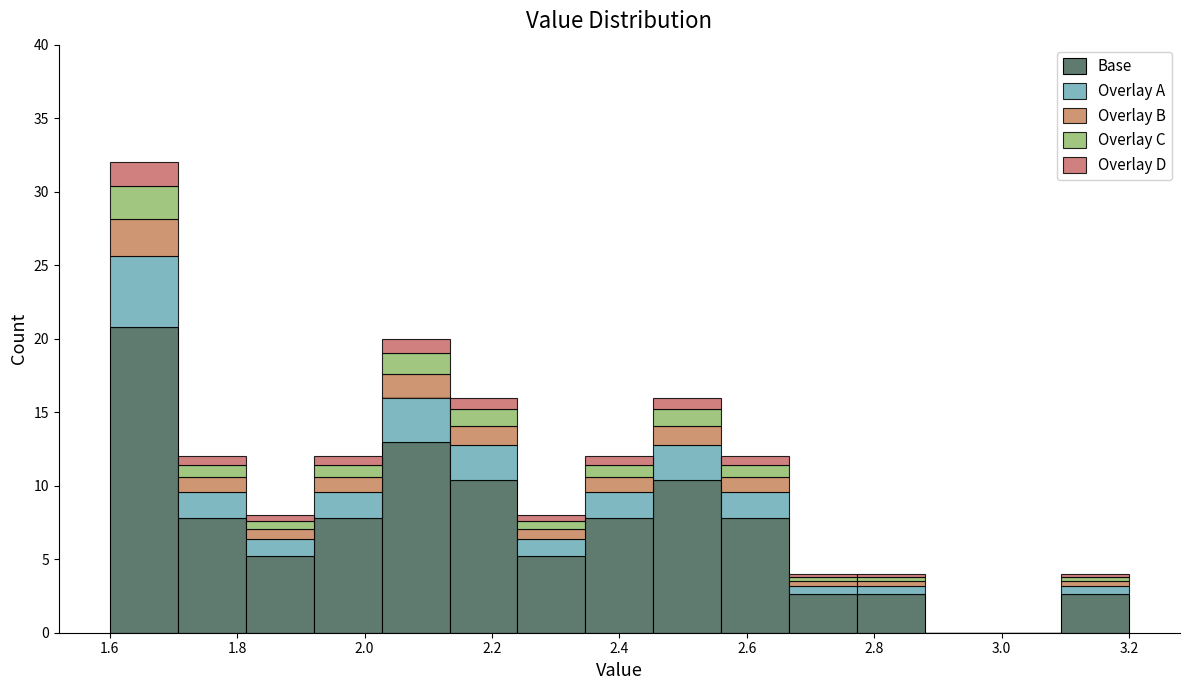

Reading left to right, transcribe this chart: for each stacked bar, give the range it covers on the x-axis and its total height. Neither the bar edges nor the heights are printed on the chart, so give them approximately, as read against the axes.

1.60 to 1.70: 32
1.70 to 1.82: 12
1.82 to 1.92: 8
1.92 to 2.02: 12
2.02 to 2.14: 20
2.14 to 2.24: 16
2.24 to 2.34: 8
2.34 to 2.46: 12
2.46 to 2.56: 16
2.56 to 2.66: 12
2.66 to 2.78: 4
2.78 to 2.88: 4
2.88 to 2.98: 0
2.98 to 3.10: 0
3.10 to 3.20: 4